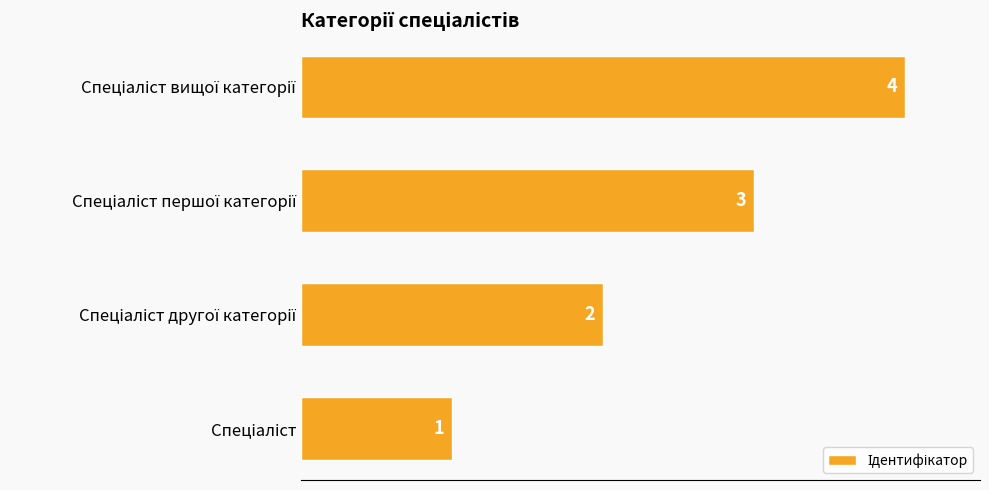

What is the difference between the second highest and minimum values?

2